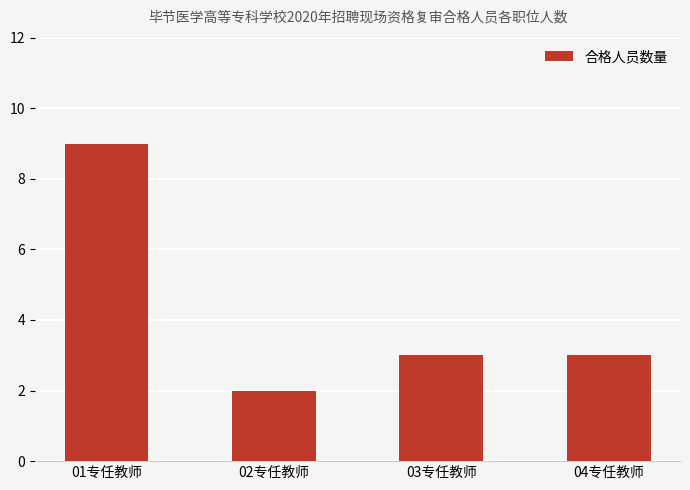

What is the sum of the values at 04专任教师 and 02专任教师?

5